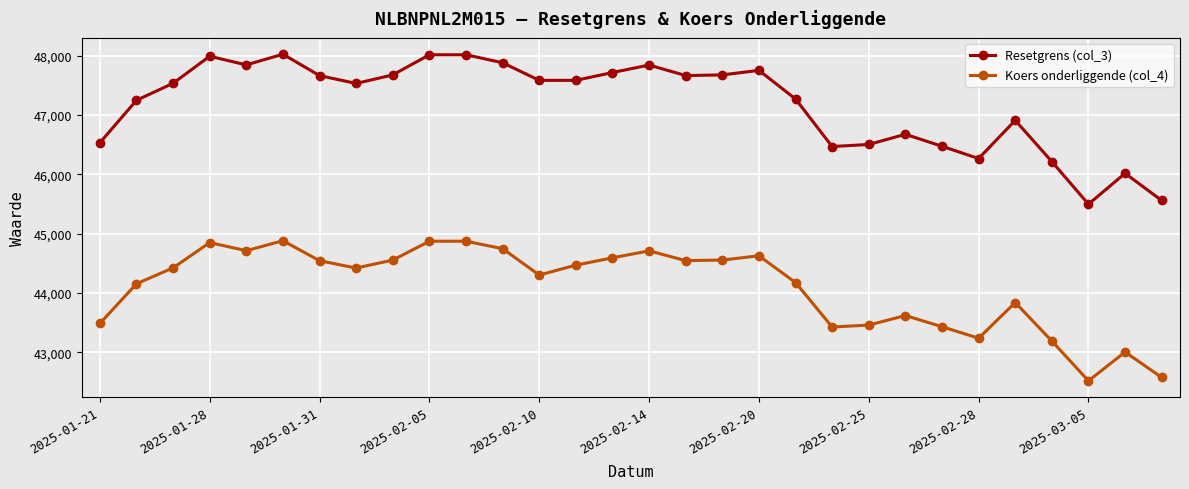

Does the chart have visible grid lines?

Yes